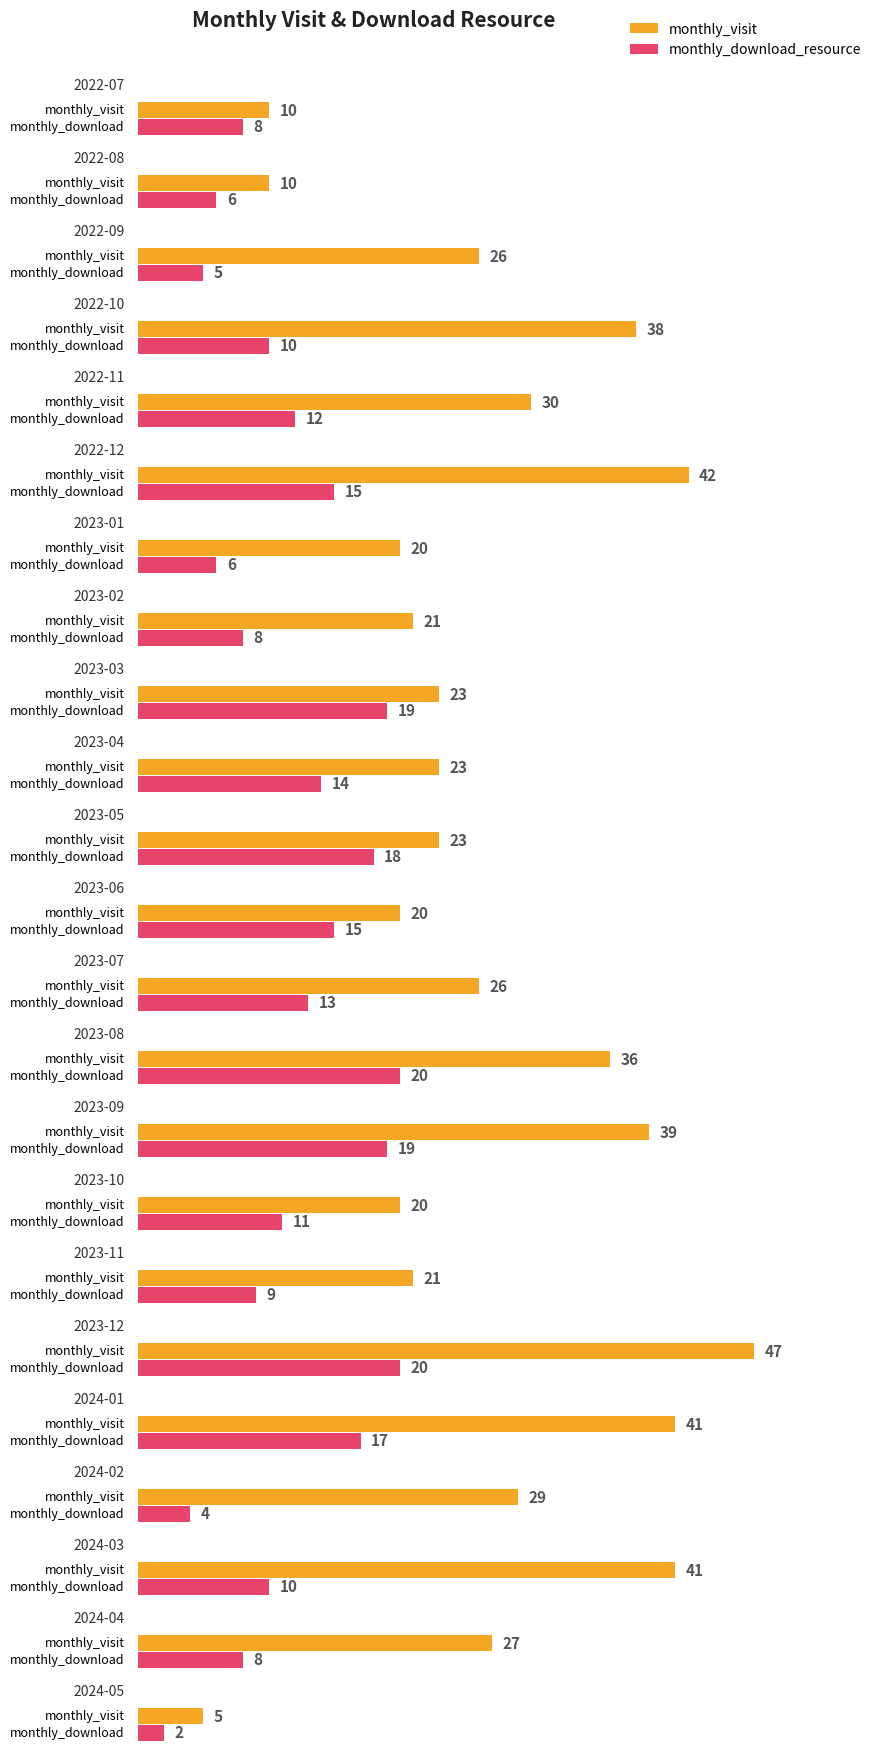

Are the bars horizontal?

Yes